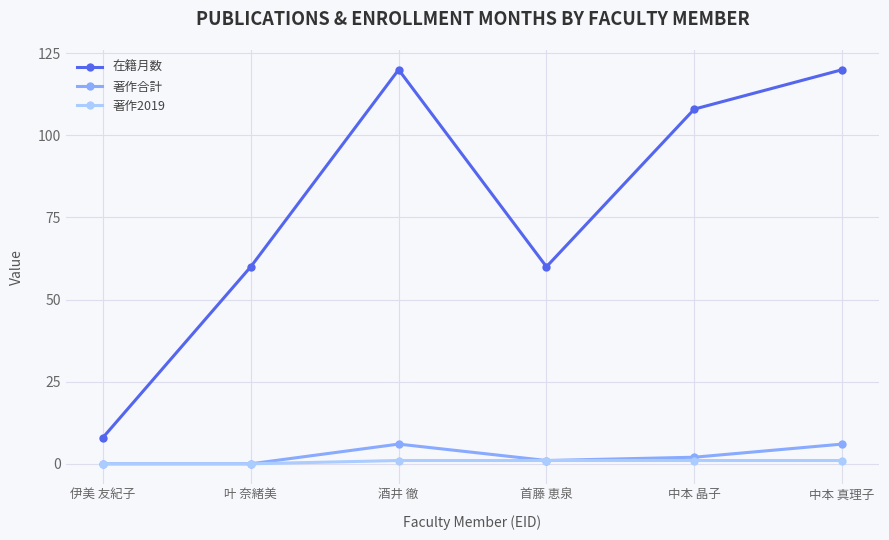

True or false: 著作2019 has more than 2 points higher than both neighbors.

False